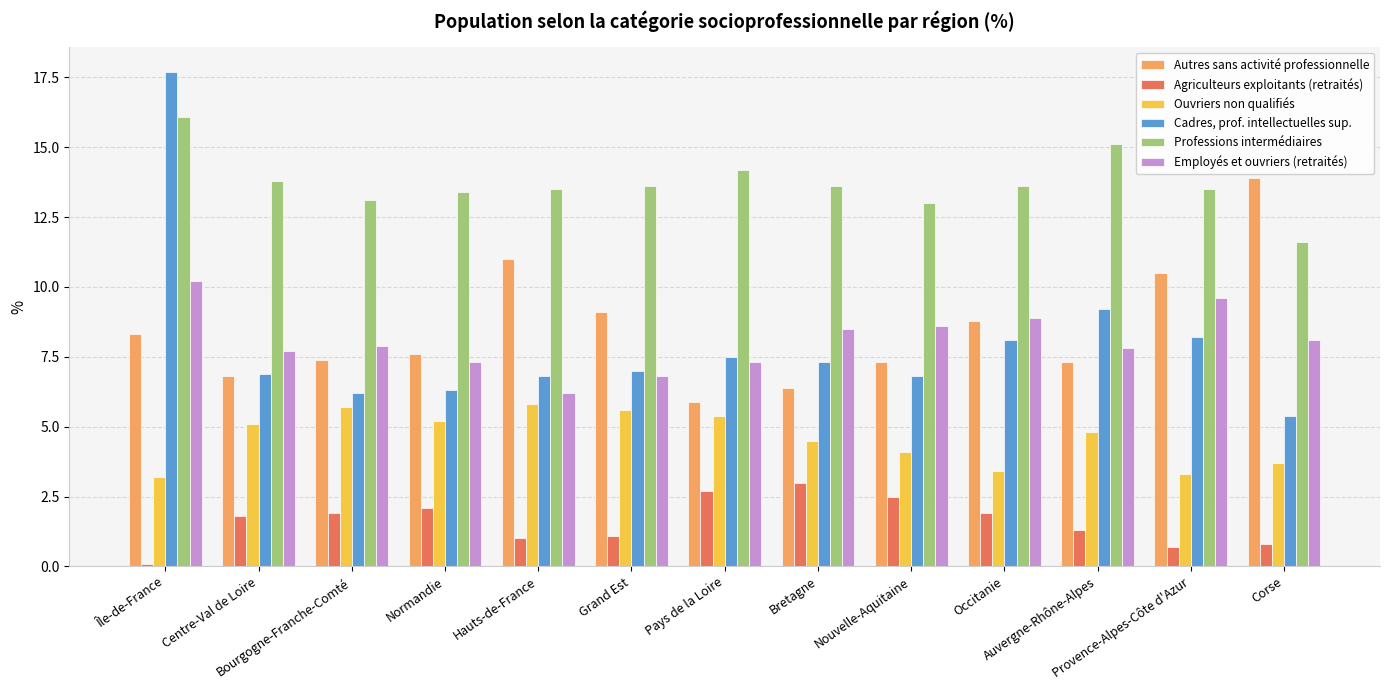

Reading left to right, list all the values displayed in this chart.

Autres sans activité professionnelle: Île-de-France=8.3	Centre-Val de Loire=6.8	Bourgogne-Franche-Comté=7.4	Normandie=7.6	Hauts-de-France=11.0	Grand Est=9.1	Pays de la Loire=5.9	Bretagne=6.4	Nouvelle-Aquitaine=7.3	Occitanie=8.8	Auvergne-Rhône-Alpes=7.3	Provence-Alpes-Côte d'Azur=10.5	Corse=13.9
Agriculteurs exploitants (retraités): Île-de-France=0.1	Centre-Val de Loire=1.8	Bourgogne-Franche-Comté=1.9	Normandie=2.1	Hauts-de-France=1.0	Grand Est=1.1	Pays de la Loire=2.7	Bretagne=3.0	Nouvelle-Aquitaine=2.5	Occitanie=1.9	Auvergne-Rhône-Alpes=1.3	Provence-Alpes-Côte d'Azur=0.7	Corse=0.8
Ouvriers non qualifiés: Île-de-France=3.2	Centre-Val de Loire=5.1	Bourgogne-Franche-Comté=5.7	Normandie=5.2	Hauts-de-France=5.8	Grand Est=5.6	Pays de la Loire=5.4	Bretagne=4.5	Nouvelle-Aquitaine=4.1	Occitanie=3.4	Auvergne-Rhône-Alpes=4.8	Provence-Alpes-Côte d'Azur=3.3	Corse=3.7
Cadres, prof. intellectuelles sup.: Île-de-France=17.7	Centre-Val de Loire=6.9	Bourgogne-Franche-Comté=6.2	Normandie=6.3	Hauts-de-France=6.8	Grand Est=7.0	Pays de la Loire=7.5	Bretagne=7.3	Nouvelle-Aquitaine=6.8	Occitanie=8.1	Auvergne-Rhône-Alpes=9.2	Provence-Alpes-Côte d'Azur=8.2	Corse=5.4
Professions intermédiaires: Île-de-France=16.1	Centre-Val de Loire=13.8	Bourgogne-Franche-Comté=13.1	Normandie=13.4	Hauts-de-France=13.5	Grand Est=13.6	Pays de la Loire=14.2	Bretagne=13.6	Nouvelle-Aquitaine=13.0	Occitanie=13.6	Auvergne-Rhône-Alpes=15.1	Provence-Alpes-Côte d'Azur=13.5	Corse=11.6
Employés et ouvriers (retraités): Île-de-France=10.2	Centre-Val de Loire=7.7	Bourgogne-Franche-Comté=7.9	Normandie=7.3	Hauts-de-France=6.2	Grand Est=6.8	Pays de la Loire=7.3	Bretagne=8.5	Nouvelle-Aquitaine=8.6	Occitanie=8.9	Auvergne-Rhône-Alpes=7.8	Provence-Alpes-Côte d'Azur=9.6	Corse=8.1